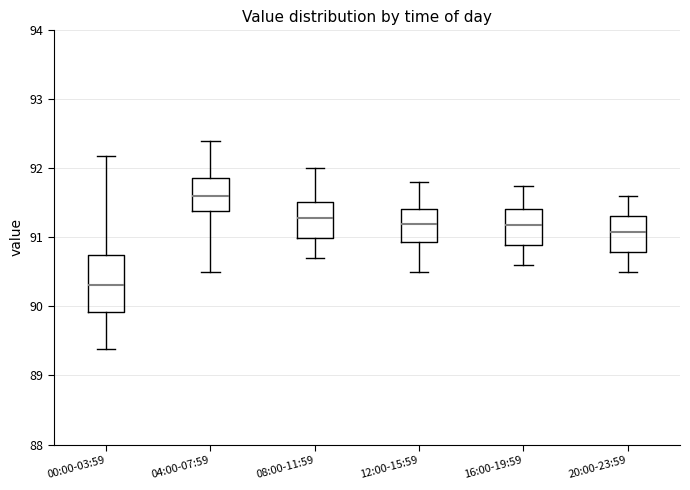

Which box is the tallest, from its lower edge to its upper edge?

00:00-03:59